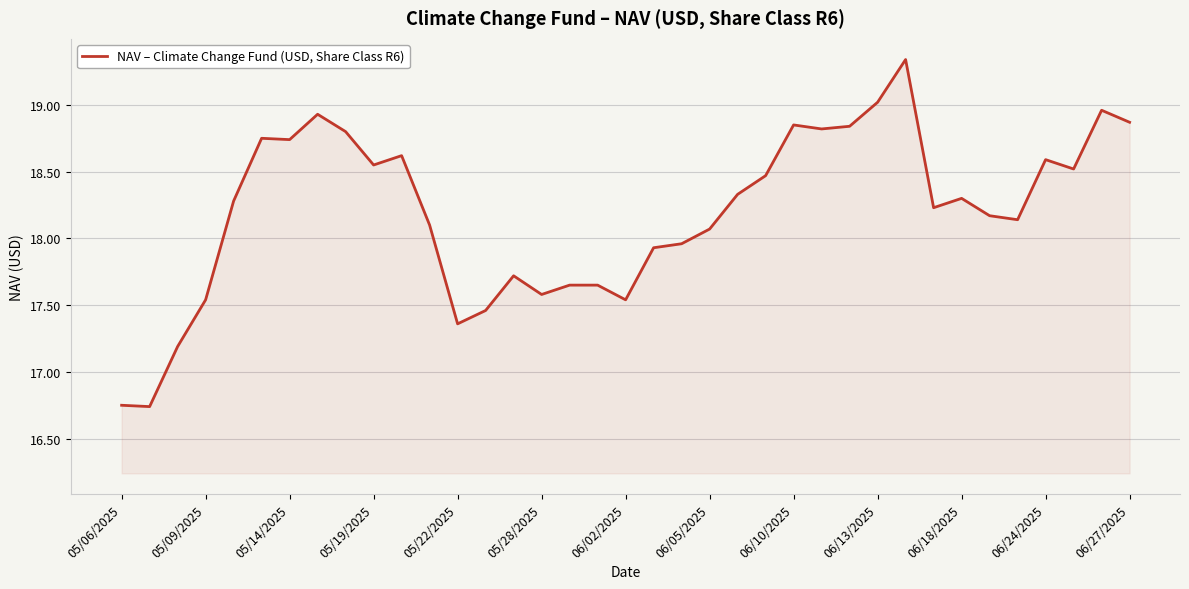

What is the minimum value shown in the chart?

16.7